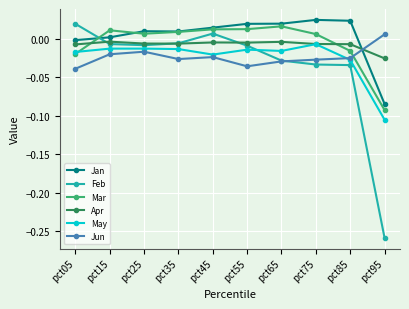

Is this an area chart (filled region under the line)?

No